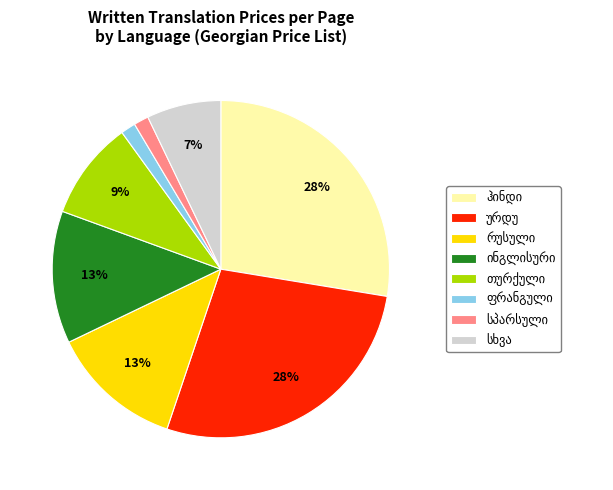

Does any single category account for the majority?

No